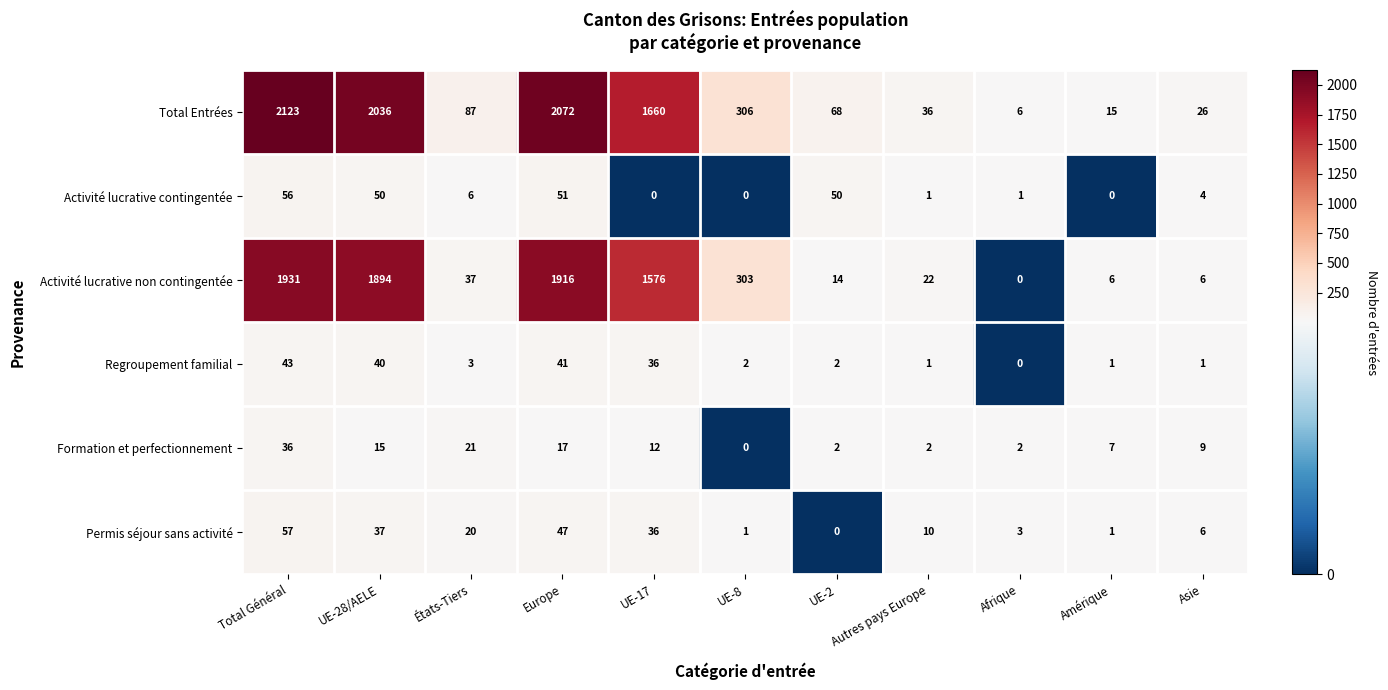

Which category has the lowest value in the Total Entrées series?

Afrique